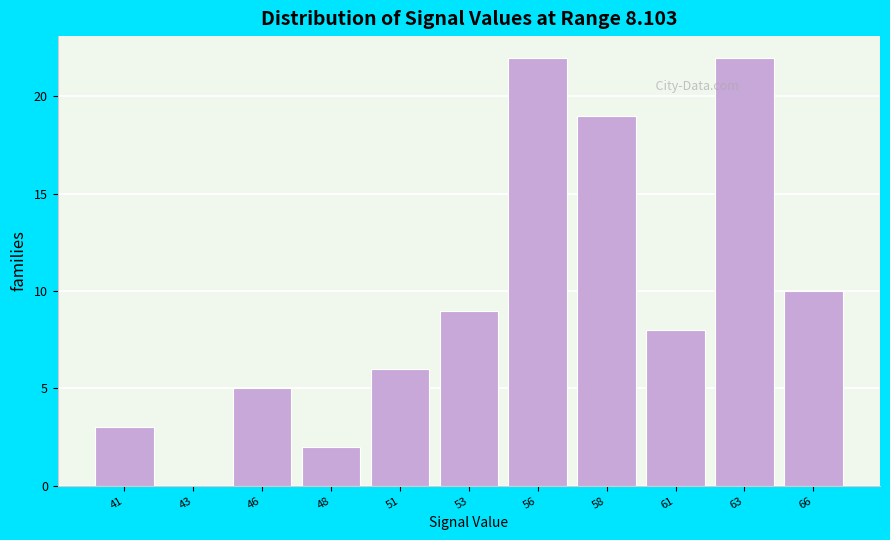

Reading left to right, what are all the values shown in this chart?

41=3	43=0	46=5	48=2	51=6	53=9	56=22	58=19	61=8	63=22	66=10